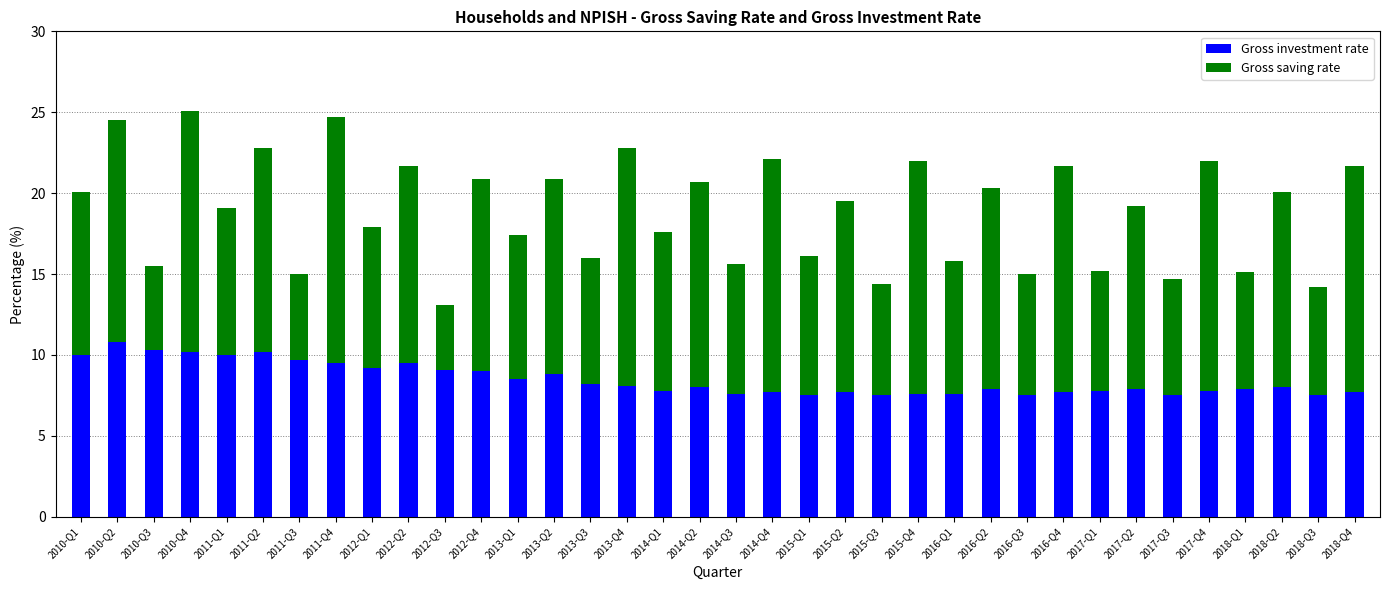

What is the average value of the Gross investment rate series?

8.5